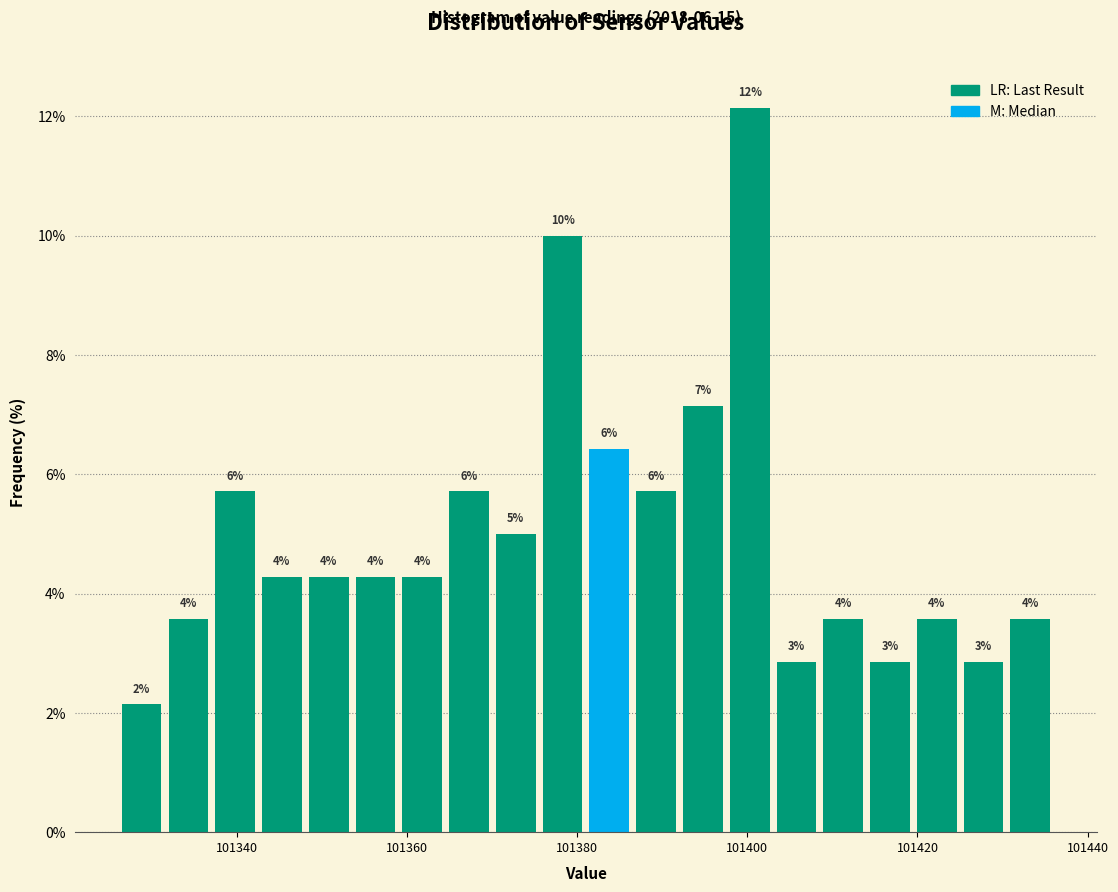

Around what value on the x-axis is the tallest bar? Give the approximate position of its centre, as read against the axis.

101400